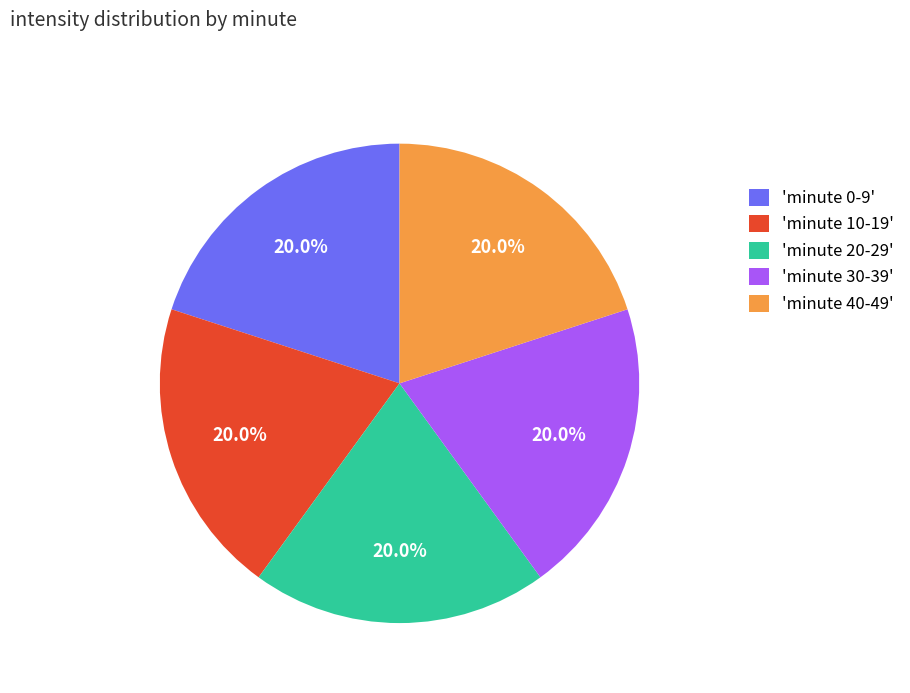

Approximately how many times larger is the value at 'minute 0-9' compared to 'minute 10-19'?

1.0